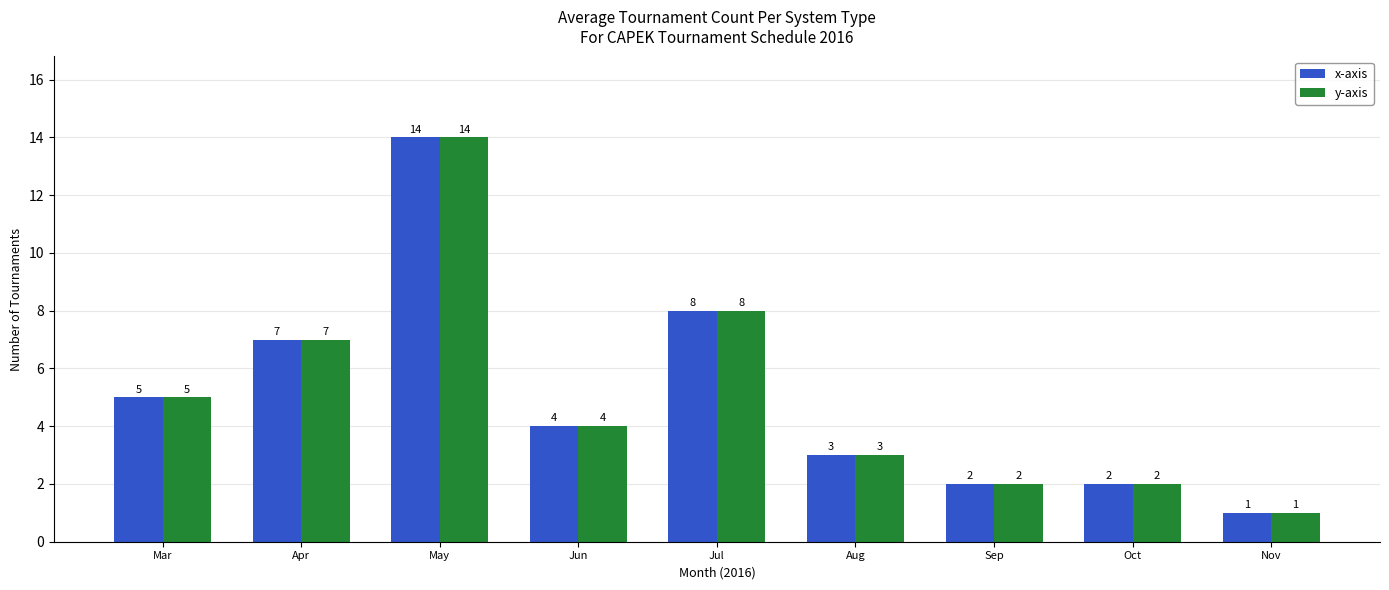

The value of x-axis at Nov is 0. True or false?

False